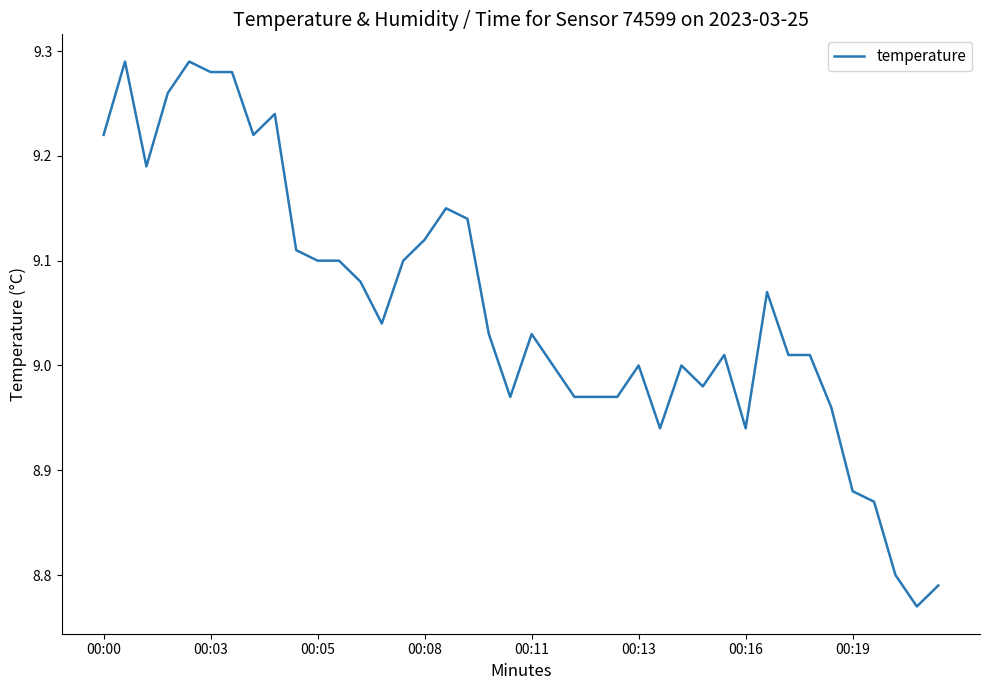

What is the difference between the maximum and minimum values?

0.5